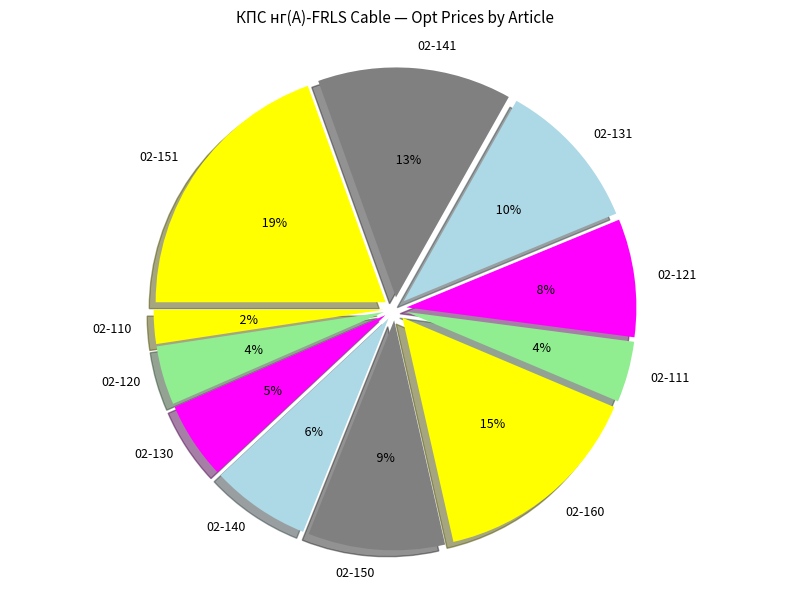

To the nearest percent, what is the difference between the largest and smallest slice percentages?

17%